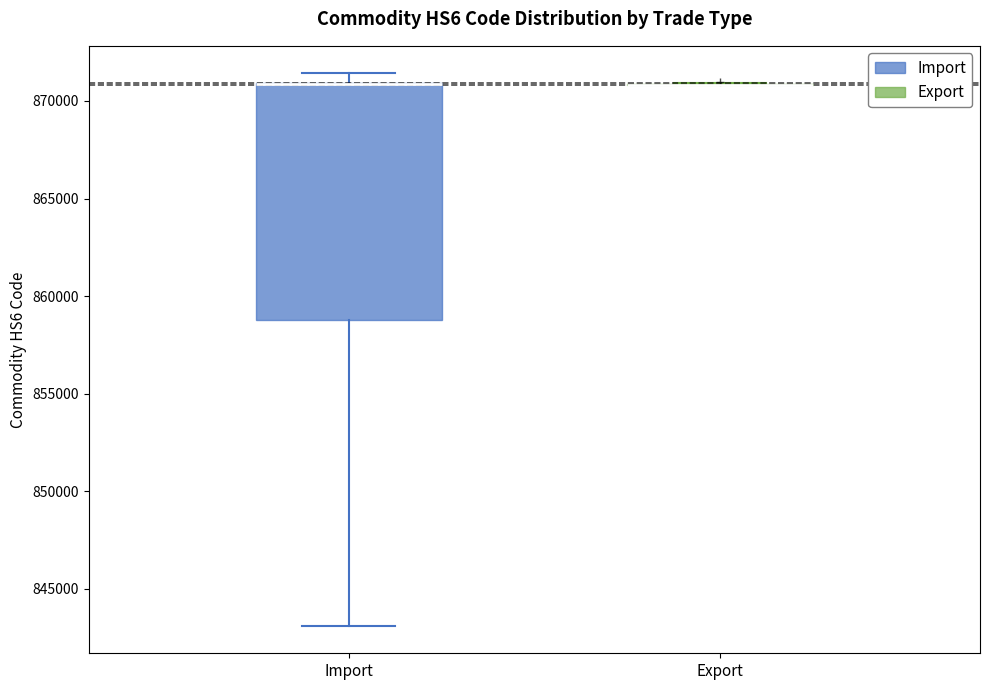

Reading left to right, read every box against the y-axis: the position of its median line, the range the box covers, and the ends of its whiskers. The values are not printed on the chart, so give them approximately, as read against the axis.

Import: median 871000 (drawn on the box's upper edge), box 859000 to 871000, whiskers 843000 to 871500
Export: box collapsed to a line at 871000, whiskers 871000 to 871000